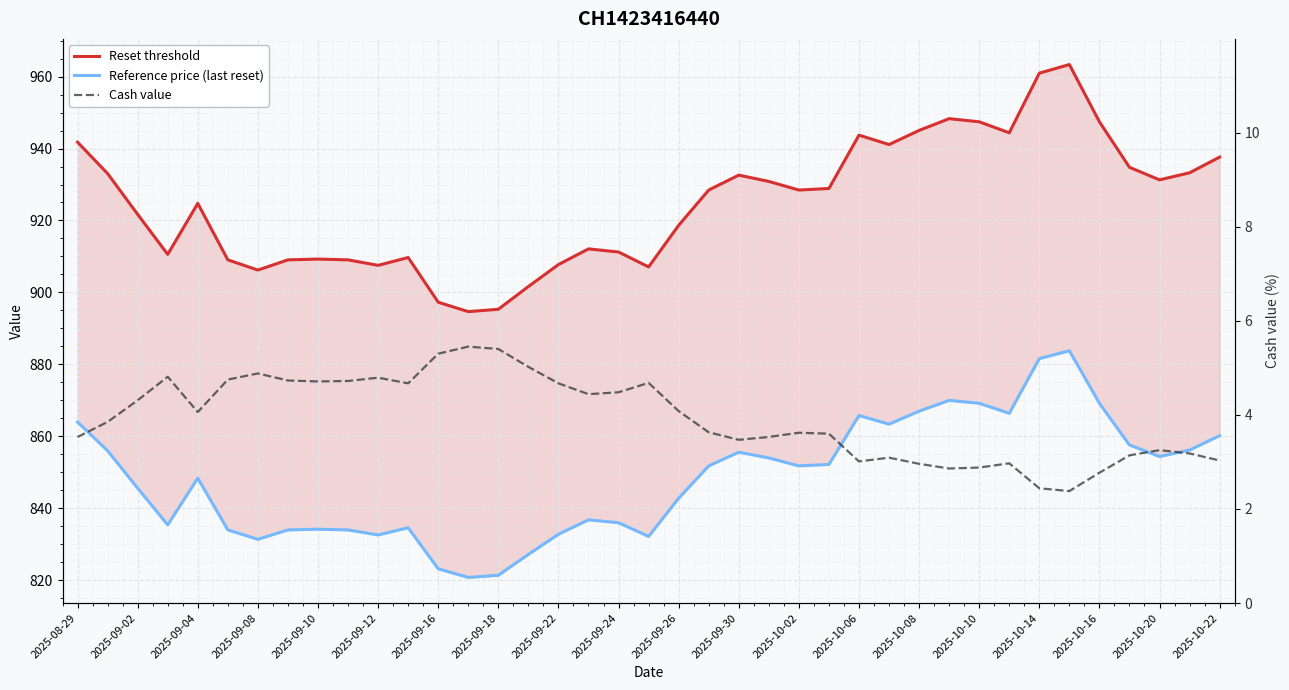

Reading left to right, what are all the values shown in this chart?

Reset threshold: 941.8	933.0	921.7	910.6	924.8	909.1	906.2	909.1	909.3	909.1	907.5	909.7	897.3	894.7	895.3	901.6	907.8	912.1	911.2	907.1	918.7	928.5	932.6	930.9	928.5	928.9	943.7	941.1	945.0	948.3	947.4	944.4	960.9	963.3	947.4	934.8	931.3	933.3	937.6
Reference price (last reset): 864.0	856.0	845.6	835.4	848.4	834.0	831.4	834.0	834.2	834.0	832.6	834.6	823.2	820.8	821.4	827.2	832.8	836.8	836.0	832.2	842.8	851.8	855.6	854.0	851.8	852.2	865.8	863.4	867.0	870.0	869.2	866.4	881.6	883.8	869.2	857.6	854.4	856.2	860.2
Cash value: 3.5	3.9	4.3	4.8	4.1	4.8	4.9	4.7	4.7	4.7	4.8	4.7	5.3	5.5	5.4	5.0	4.7	4.4	4.5	4.7	4.1	3.6	3.5	3.5	3.6	3.6	3.0	3.1	3.0	2.9	2.9	3.0	2.4	2.4	2.8	3.1	3.2	3.2	3.0